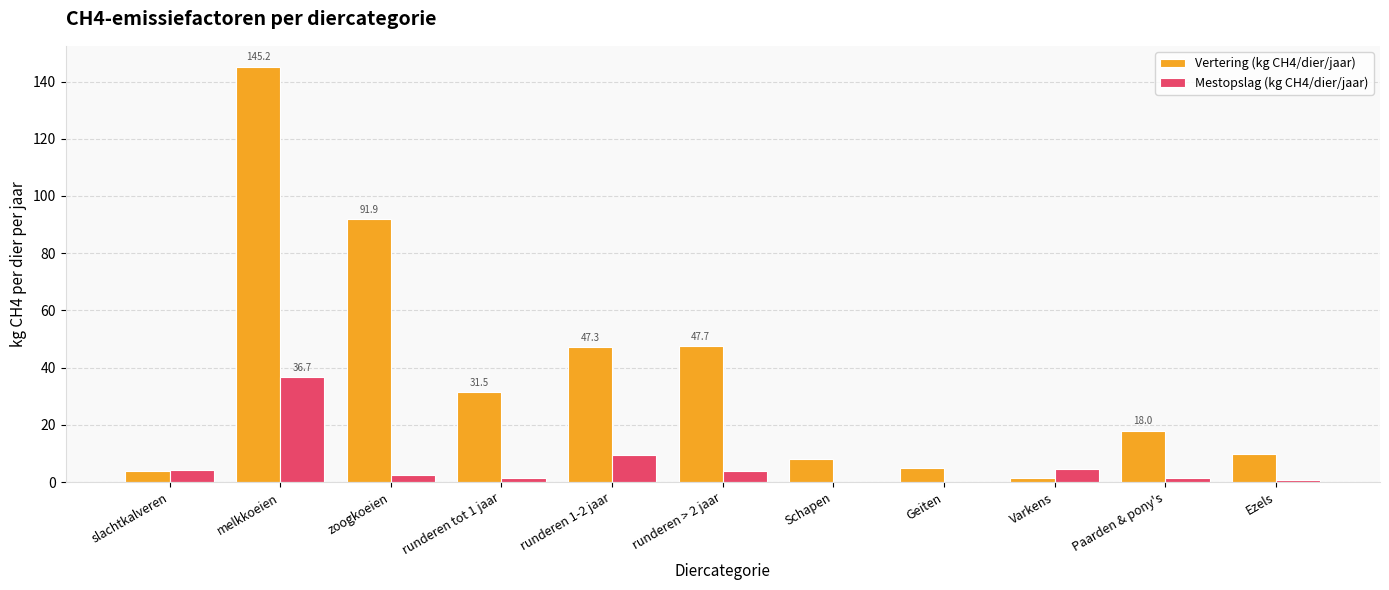

Where is Vertering (kg CH4/dier/jaar) nearest to the value 73?

zoogkoeien